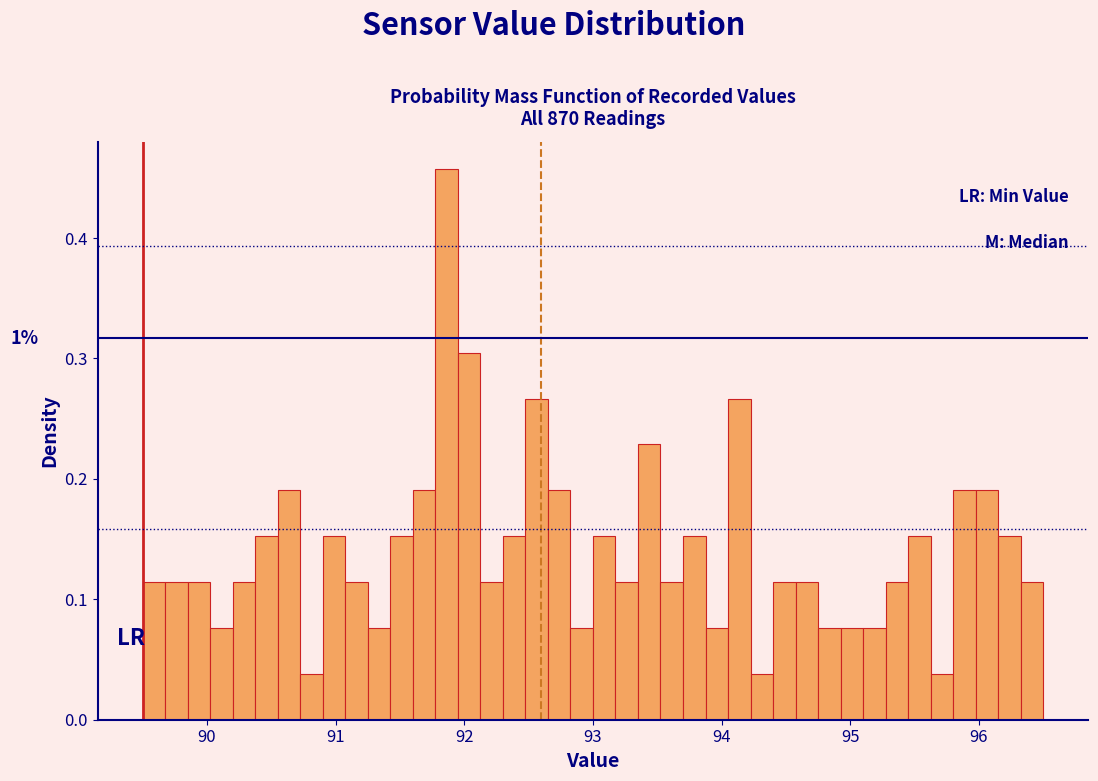

Around what value on the x-axis is the tallest bar? Give the approximate position of its centre, as read against the axis.

91.9